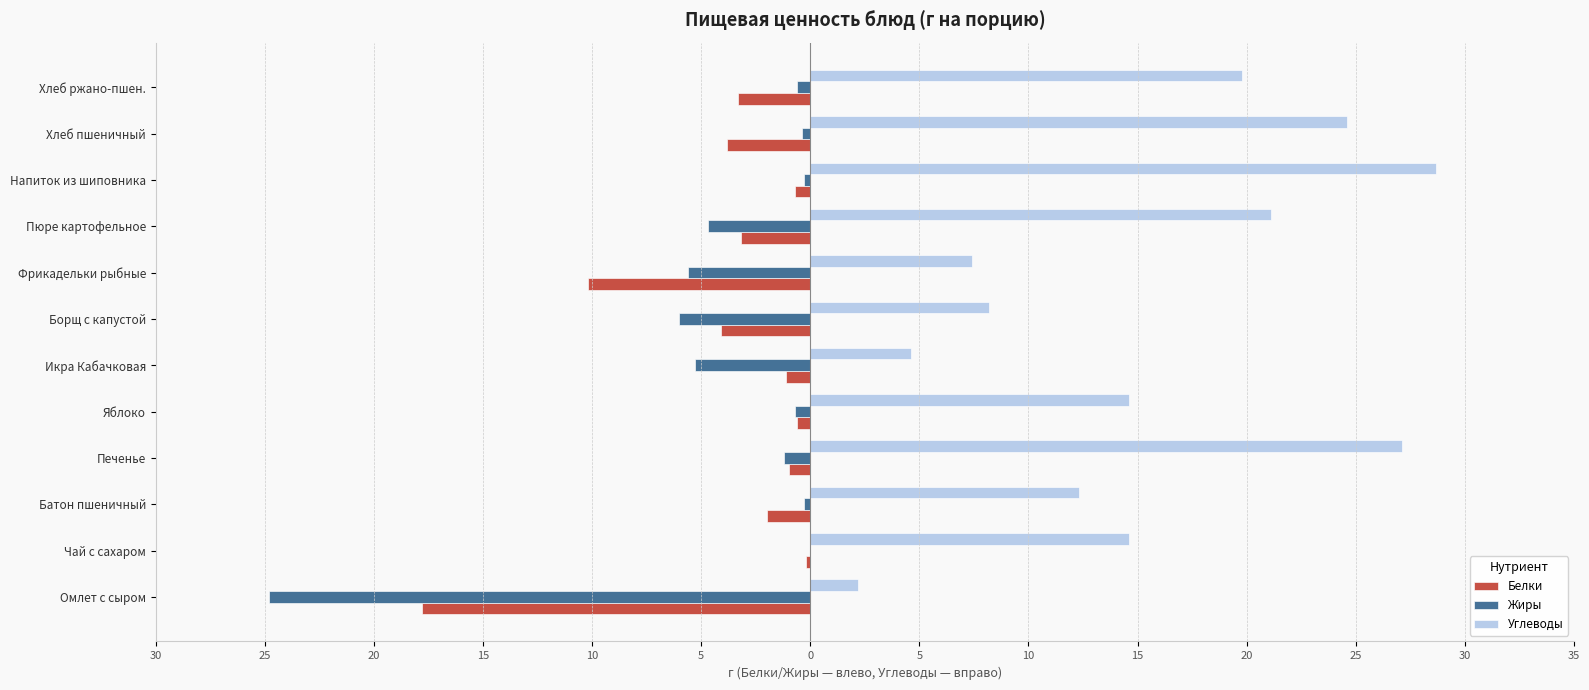

What are all the series names shown in the legend?

Белки, Жиры, Углеводы